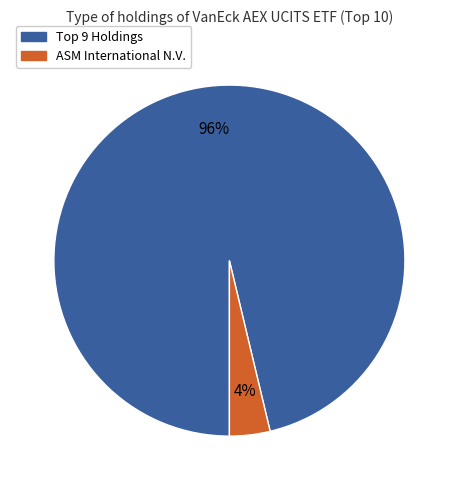

To the nearest percent, what is the average slice percentage?

50%